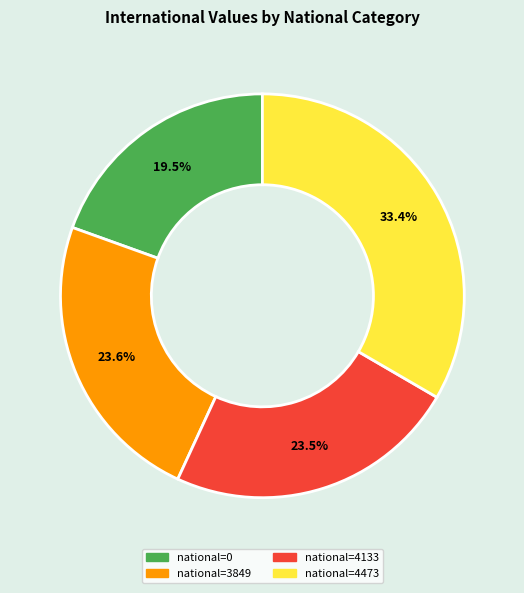

Does national=4473 represent more than half of the total?

No